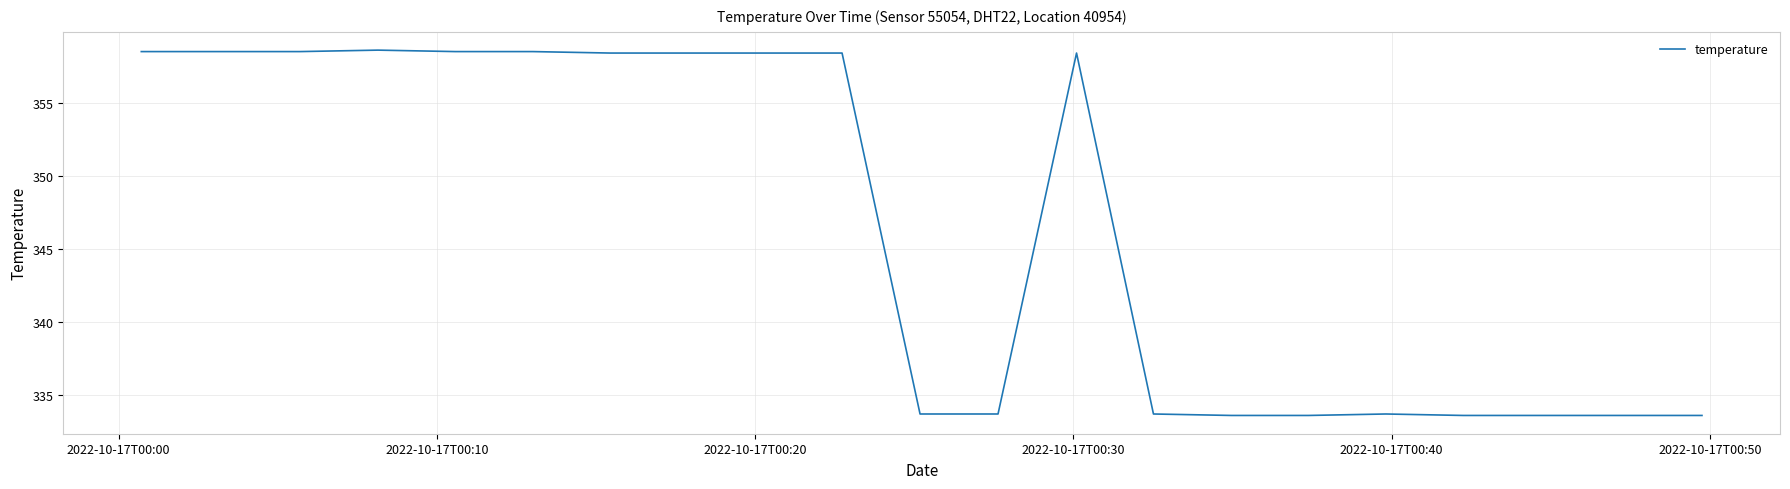

What is the difference between the maximum and minimum values?

25.0